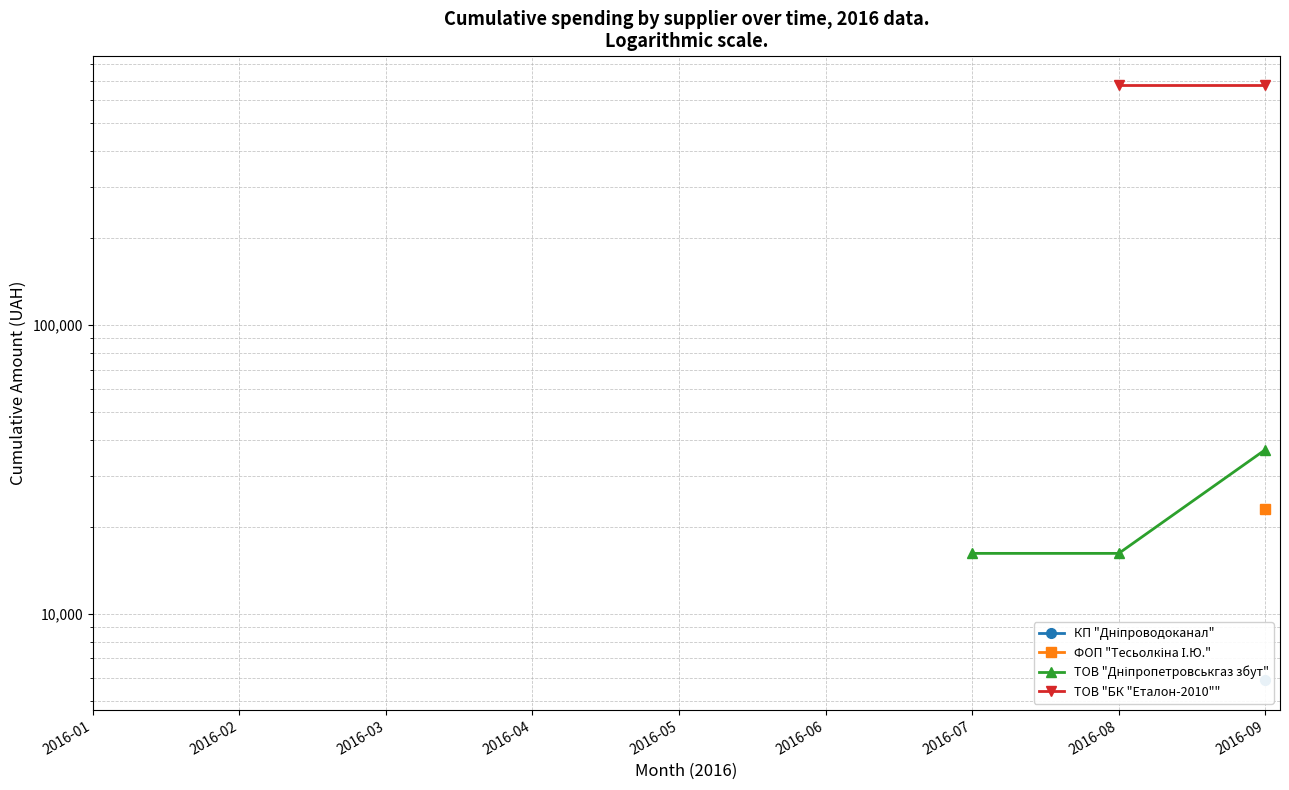

How many lines are shown in the chart?

4